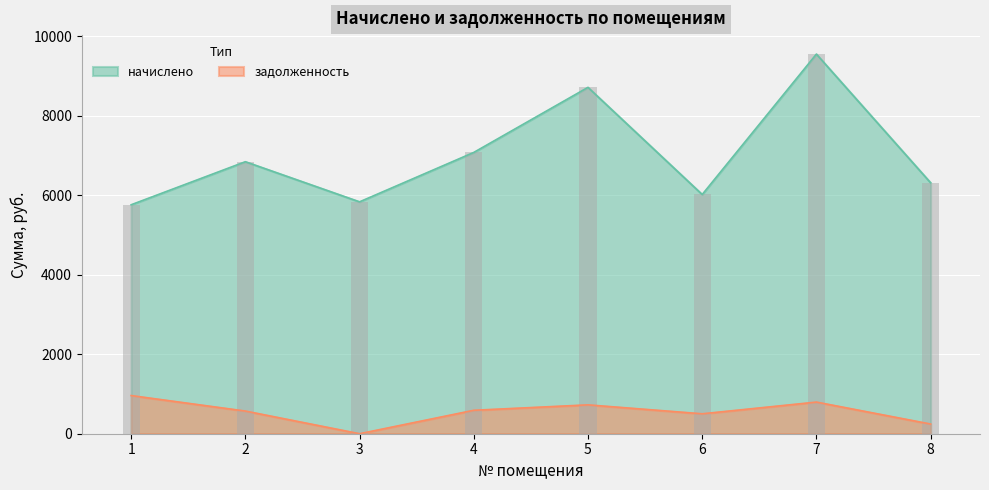

Which series has the widest spread of values?

начислено